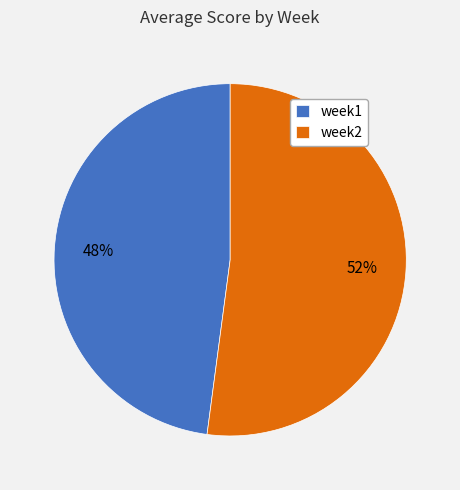

To the nearest percent, what is the difference between the week2 and week1 slice percentages?

4%